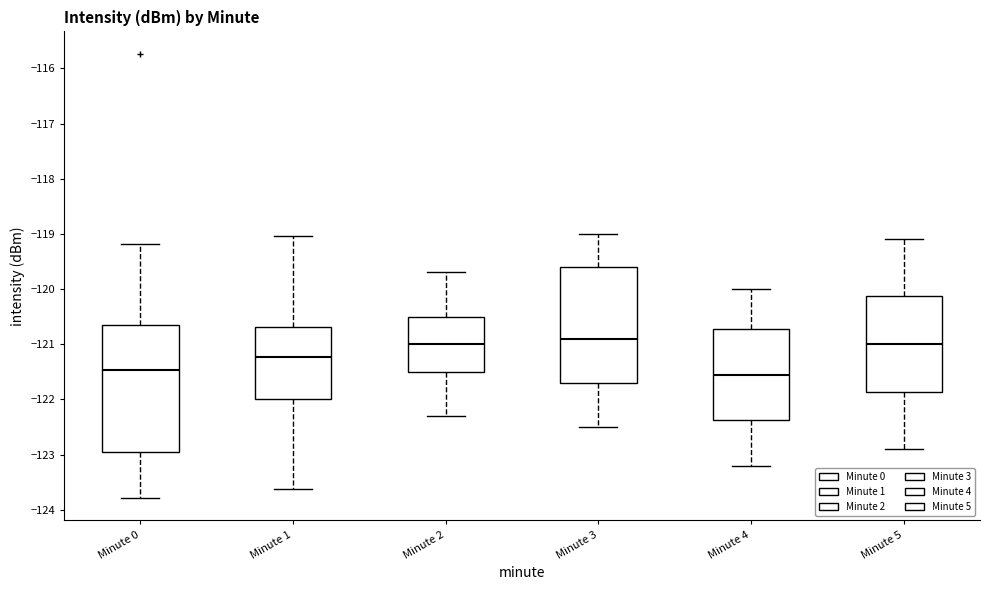

Reading left to right, read every box against the y-axis: the position of its median line, the range the box covers, and the ends of its whiskers. The values are not printed on the chart, so give them approximately, as read against the axis.

Minute 0: median -121.5, box -123.0 to -120.7, whiskers -123.8 to -119.2
Minute 1: median -121.2, box -122.0 to -120.7, whiskers -123.6 to -119.0
Minute 2: median -121.0, box -121.5 to -120.5, whiskers -122.3 to -119.7
Minute 3: median -120.9, box -121.7 to -119.6, whiskers -122.5 to -119.0
Minute 4: median -121.5, box -122.4 to -120.7, whiskers -123.2 to -120.0
Minute 5: median -121.0, box -121.9 to -120.1, whiskers -122.9 to -119.1